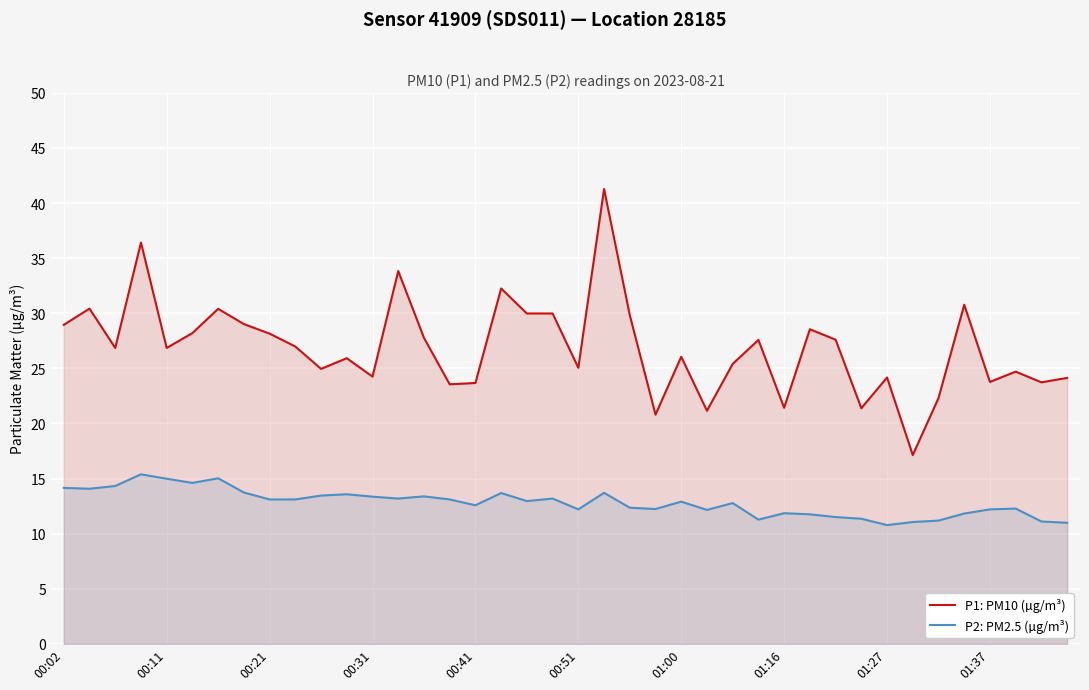

Which series has the largest total across all categories?

P1: PM10 (µg/m³)